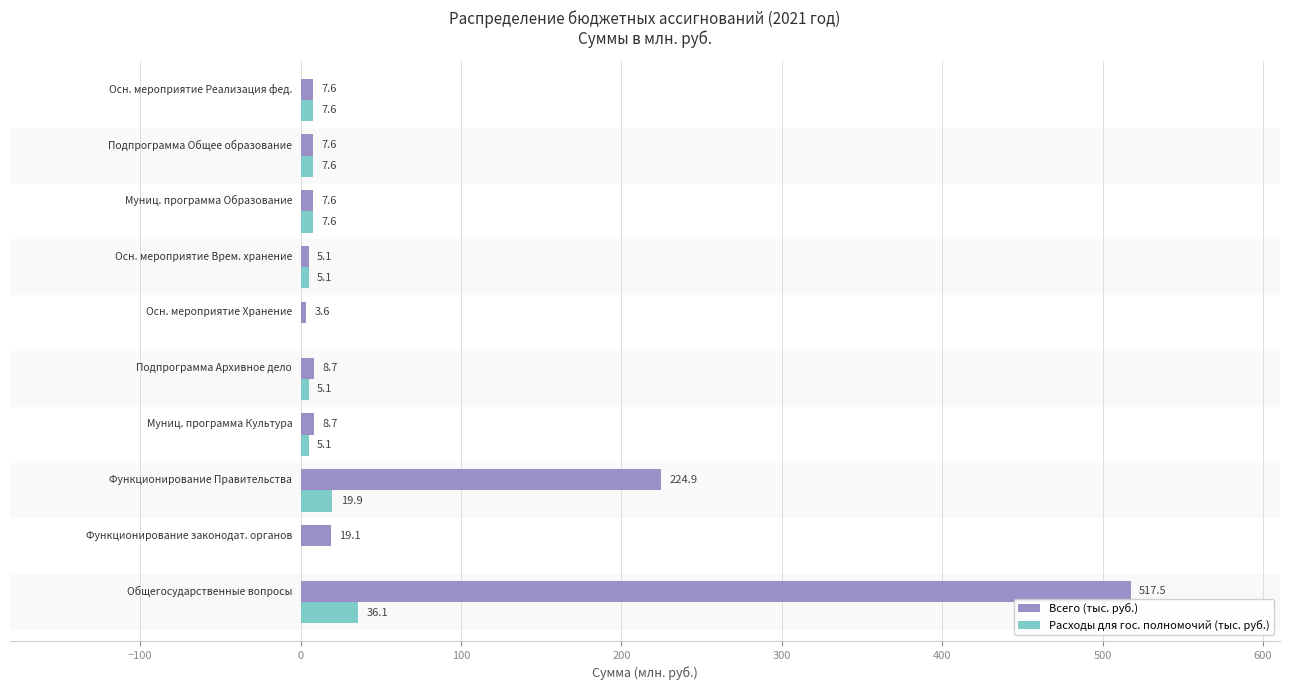

Which series has the largest total across all categories?

Всего (тыс. руб.)